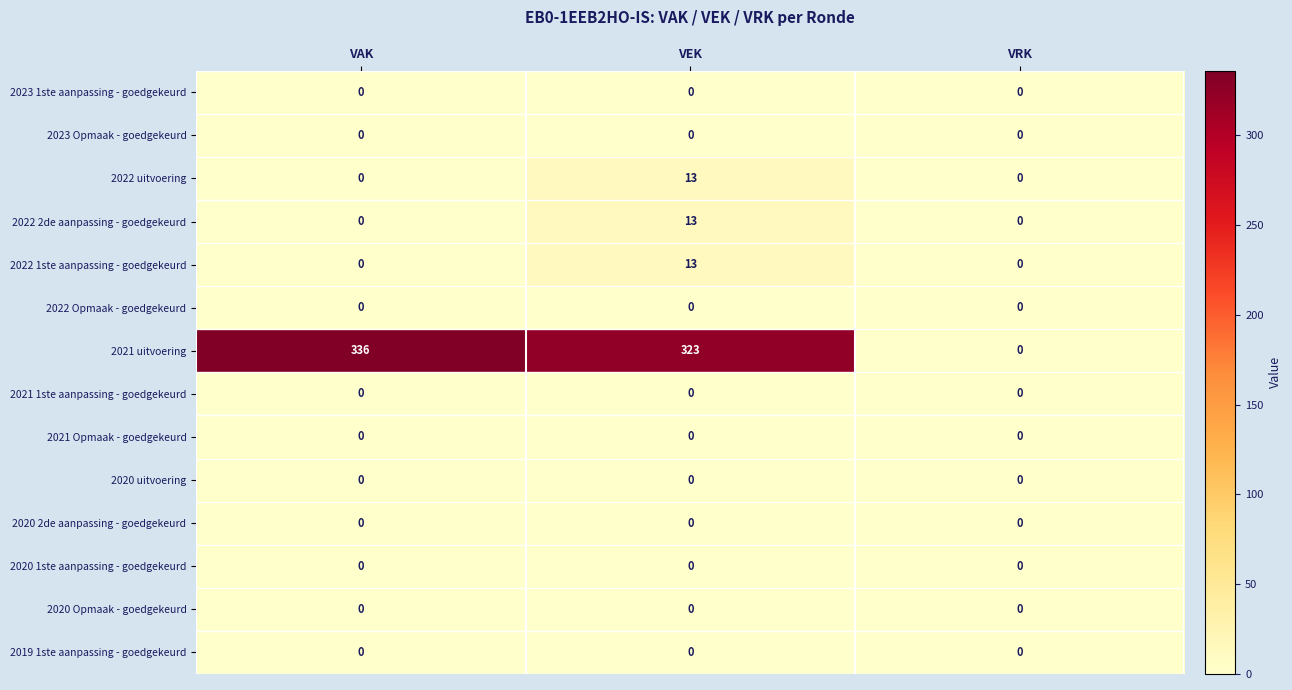

How many distinct data groups are displayed?

14